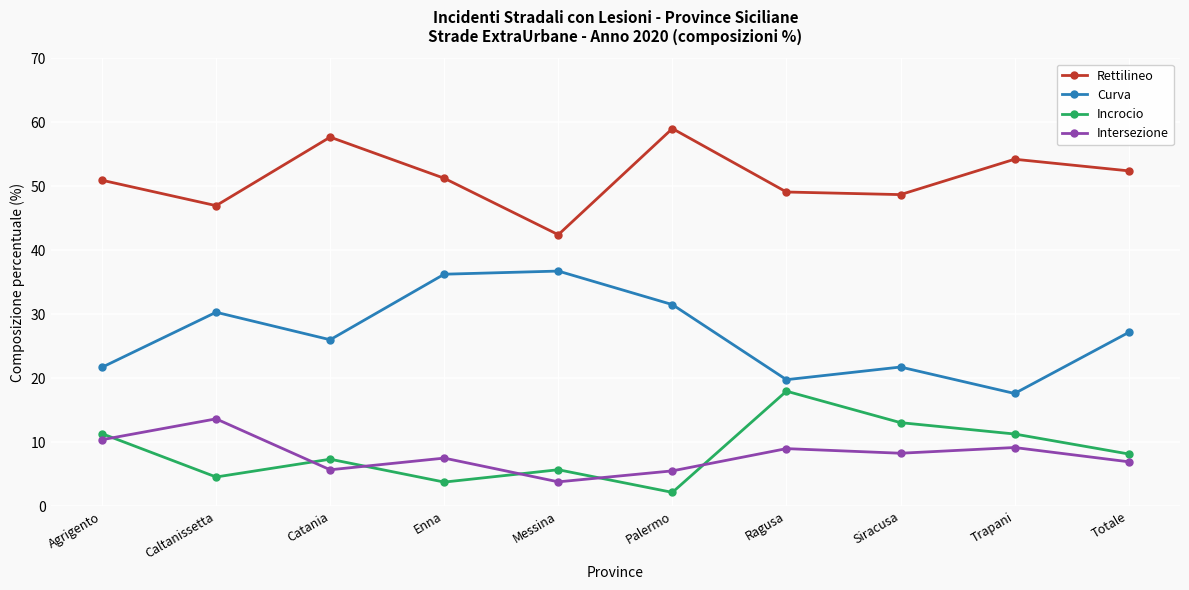

What is the difference between the second highest and minimum values in the Curva series?

18.6